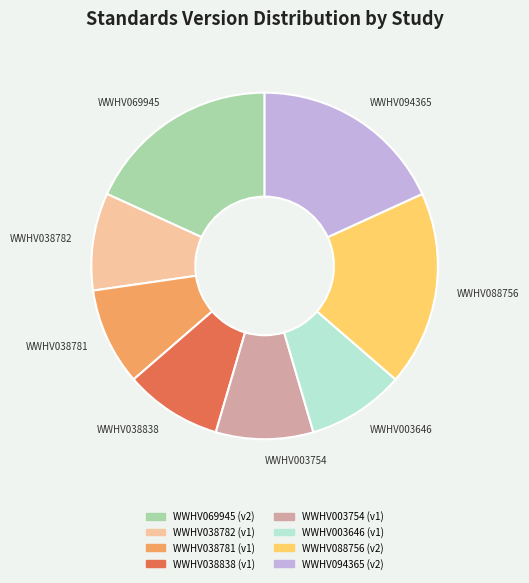

Is it true that WWHV038838 is 9% of the pie?

True